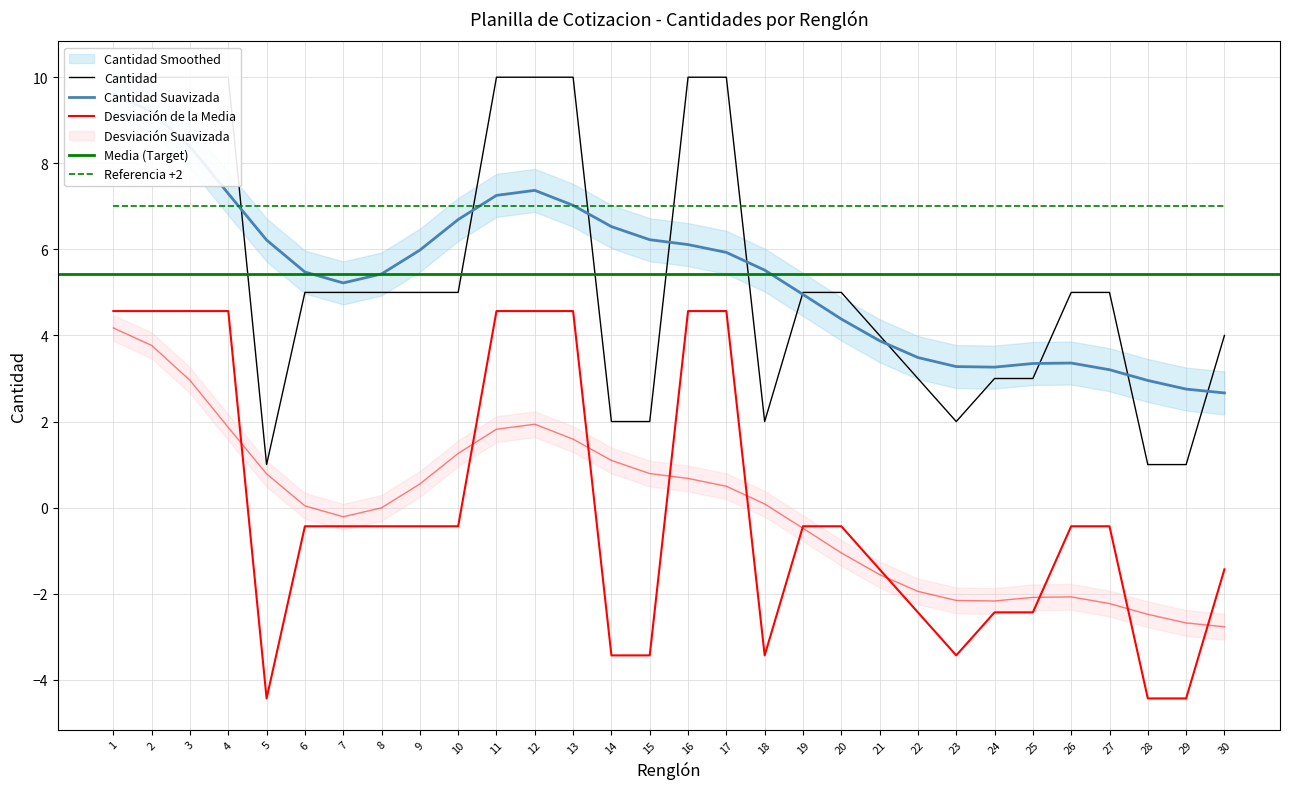

What is the greatest value displayed?

10